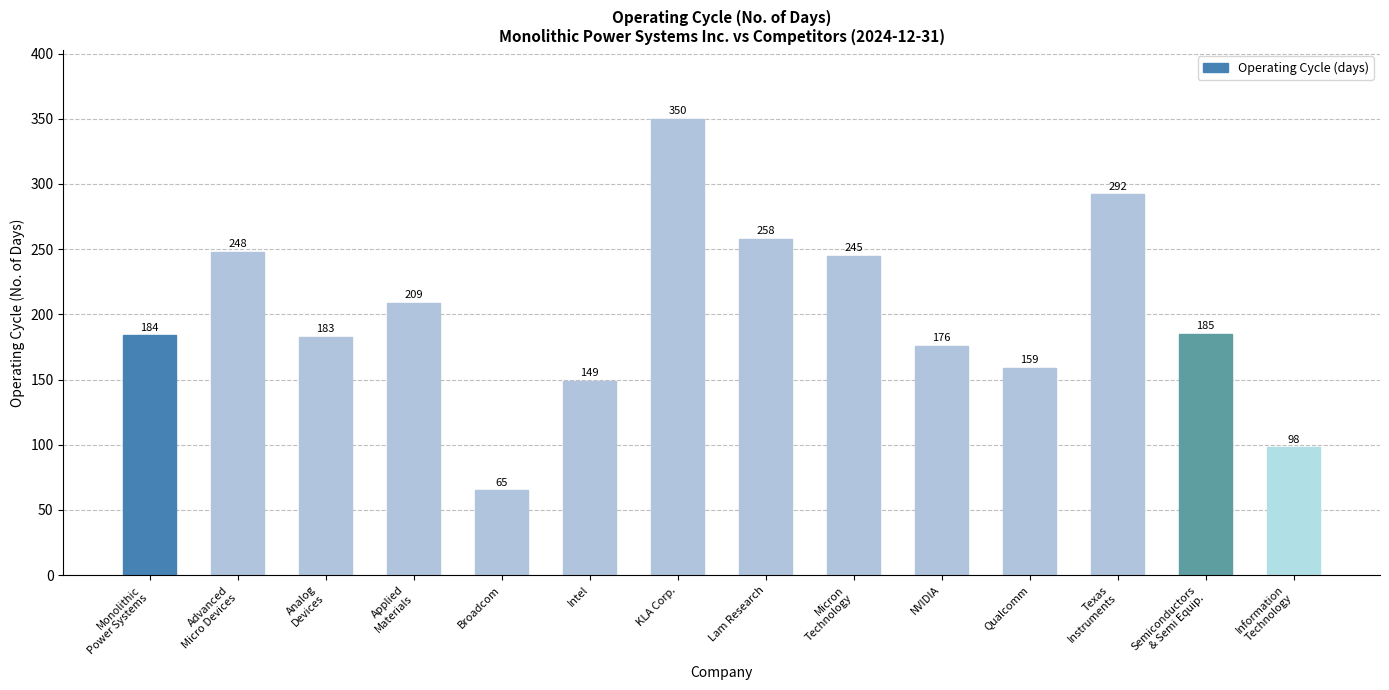

Reading left to right, transcribe all the data shown in this chart.

184	248	183	209	65	149	350	258	245	176	159	292	185	98